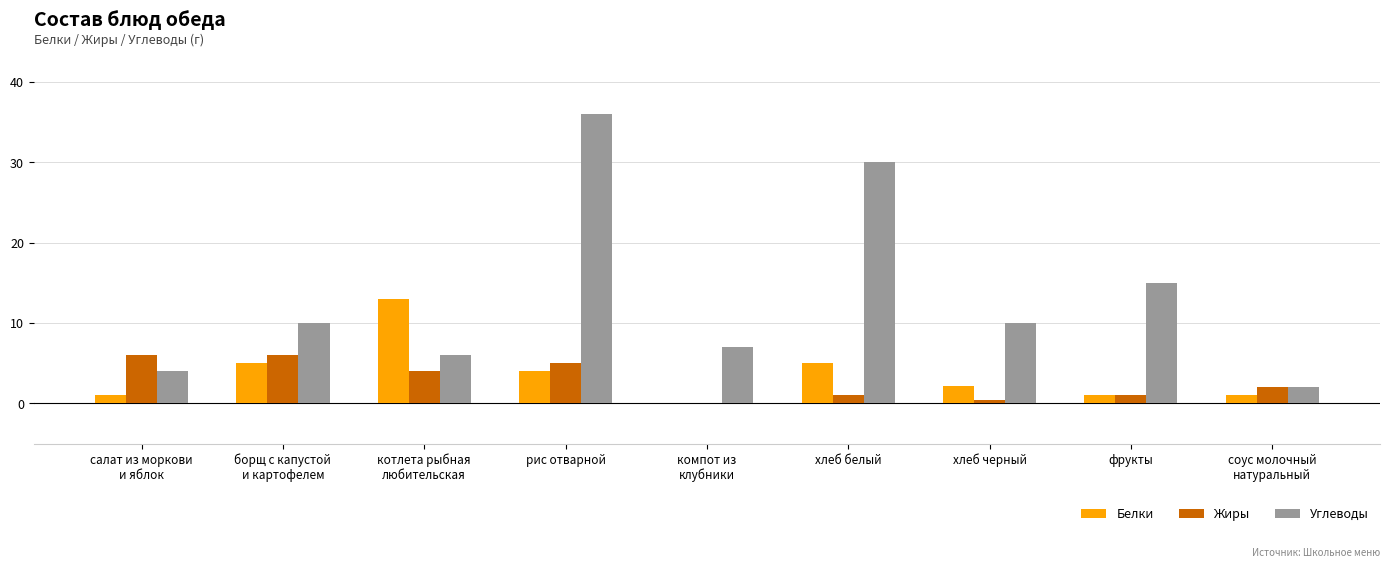

Which series has the largest total across all categories?

Углеводы